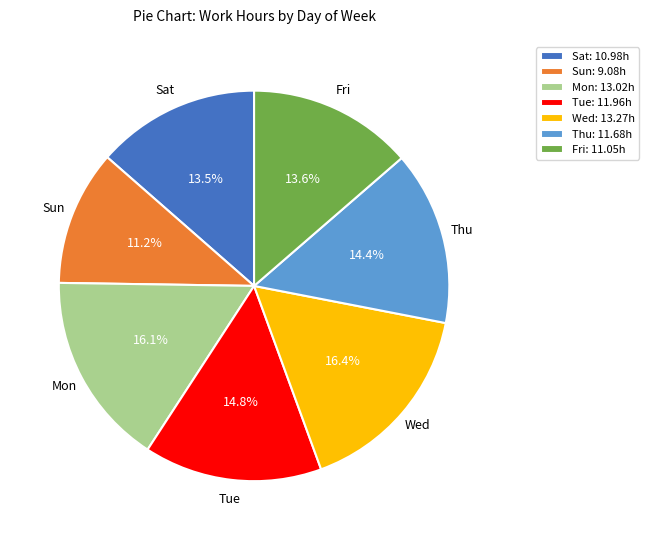

Combined, do Sun and Fri account for over 50%?

No